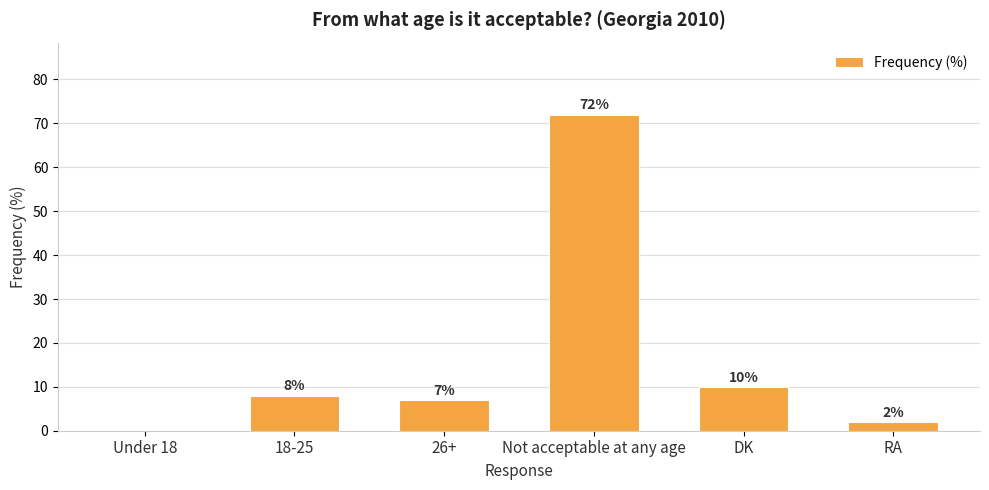

What is the change in value from 26+ to RA?

-5